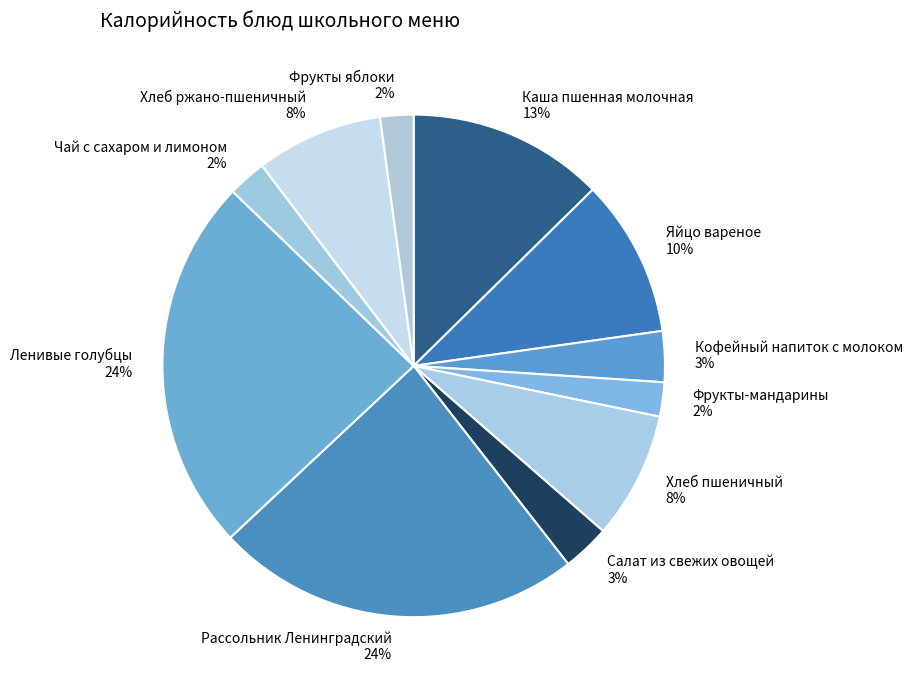

To the nearest percent, what is the combined percentage of Хлеб ржано-пшеничный and Фрукты яблоки?

10%